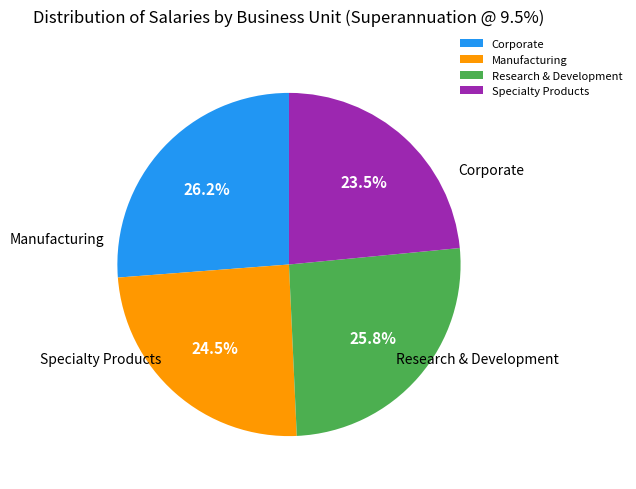

What is the ratio of the value at Corporate to the value at Research & Development?

1.0